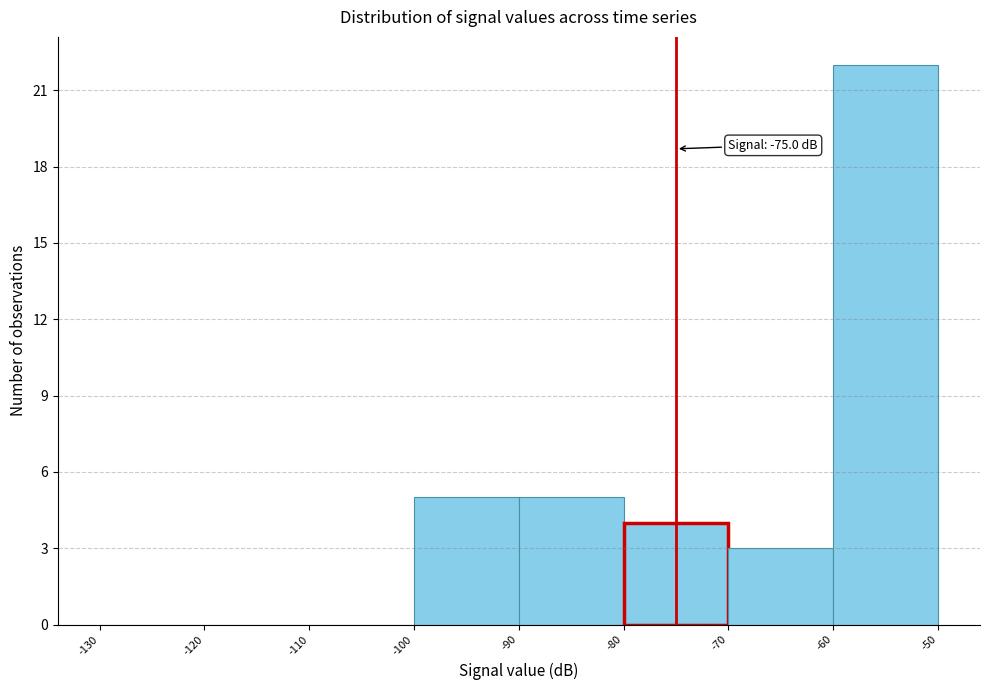

Which range on the x-axis has the tallest bar?

-60 to -50